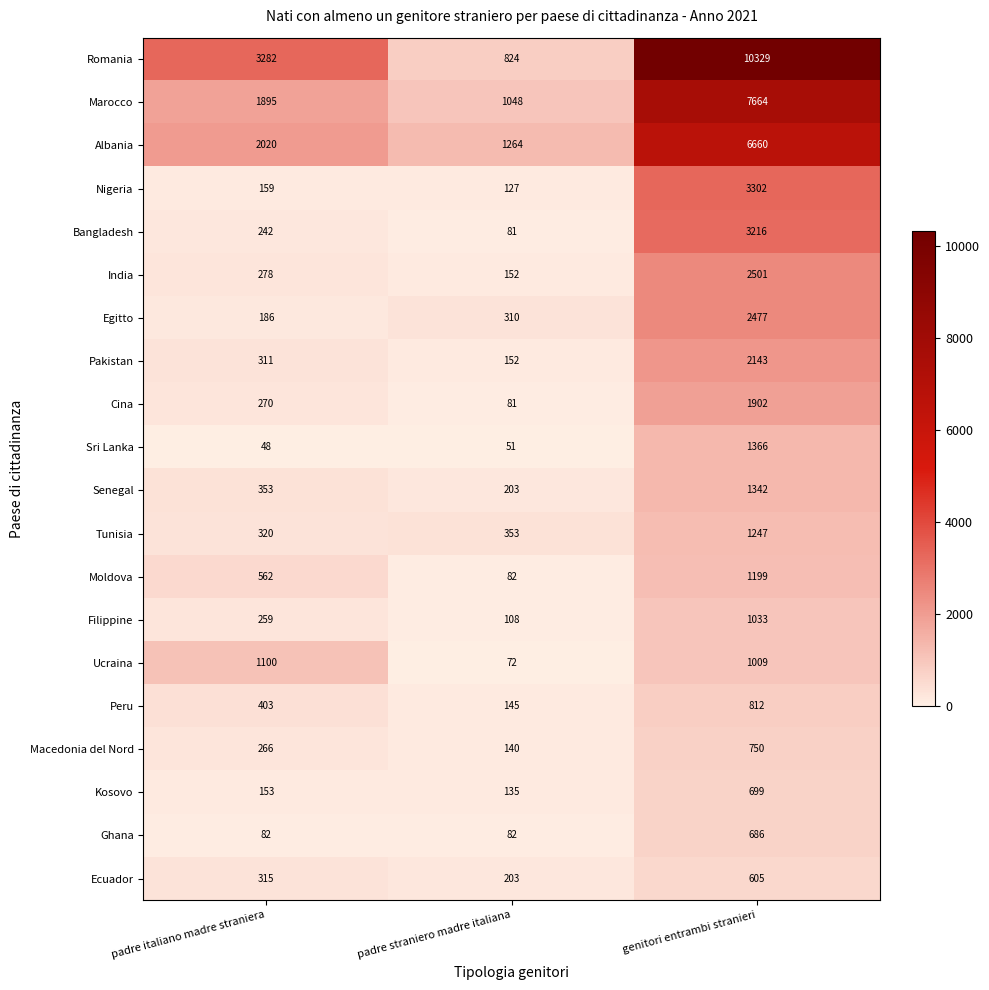

Rank the series by their maximum value, from lowest to highest.

Ecuador, Ghana, Kosovo, Macedonia del Nord, Peru, Filippine, Ucraina, Moldova, Tunisia, Senegal, Sri Lanka, Cina, Pakistan, Egitto, India, Bangladesh, Nigeria, Albania, Marocco, Romania